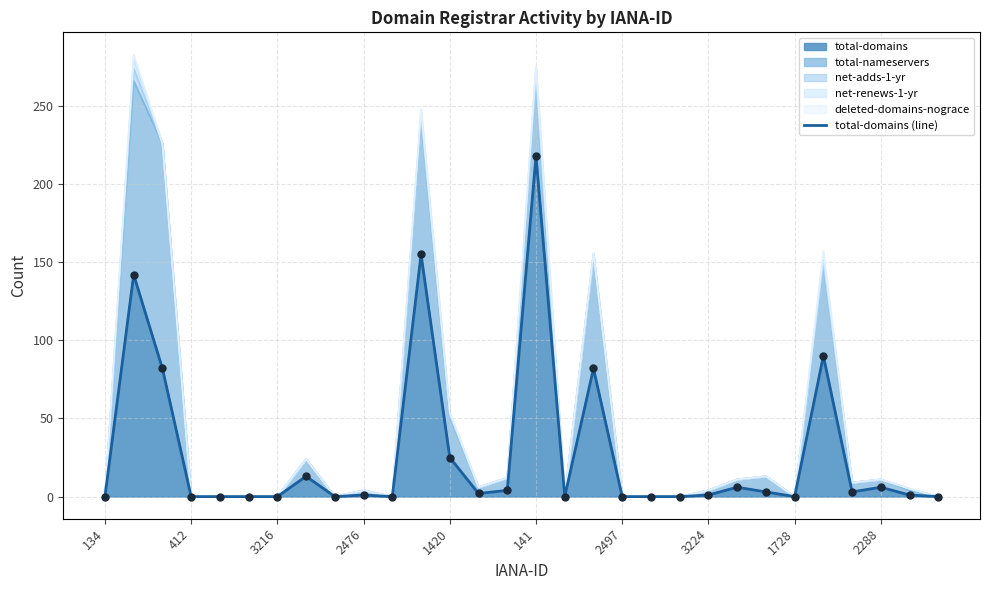

True or false: total-domains has a value of 25 at 1420.

True